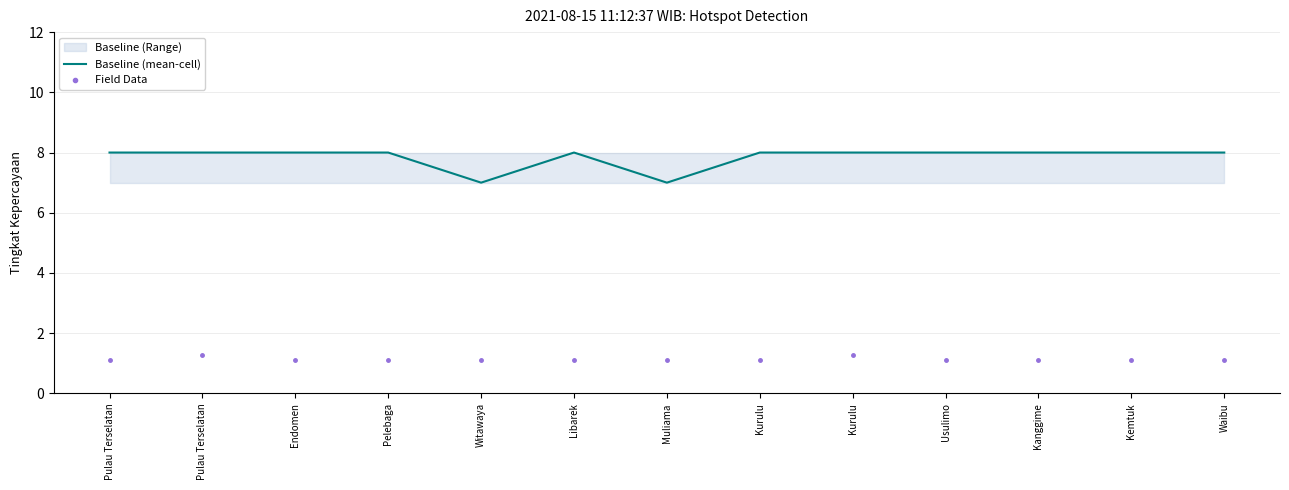

Which series reaches the maximum Y coordinate?

Baseline (mean-cell)